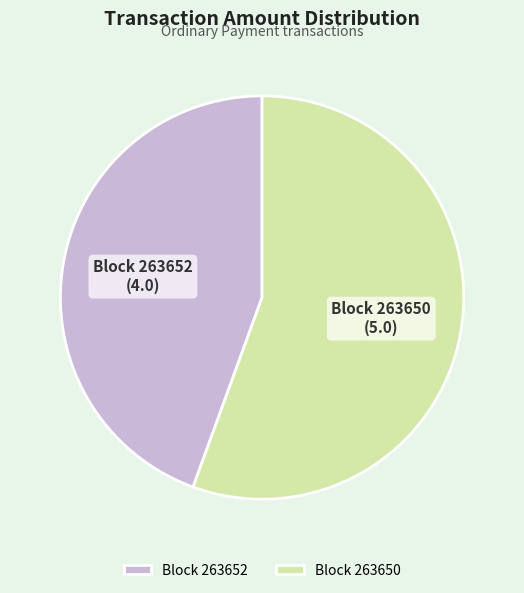

The Block 263652 slice represents 44% of the pie. True or false?

True